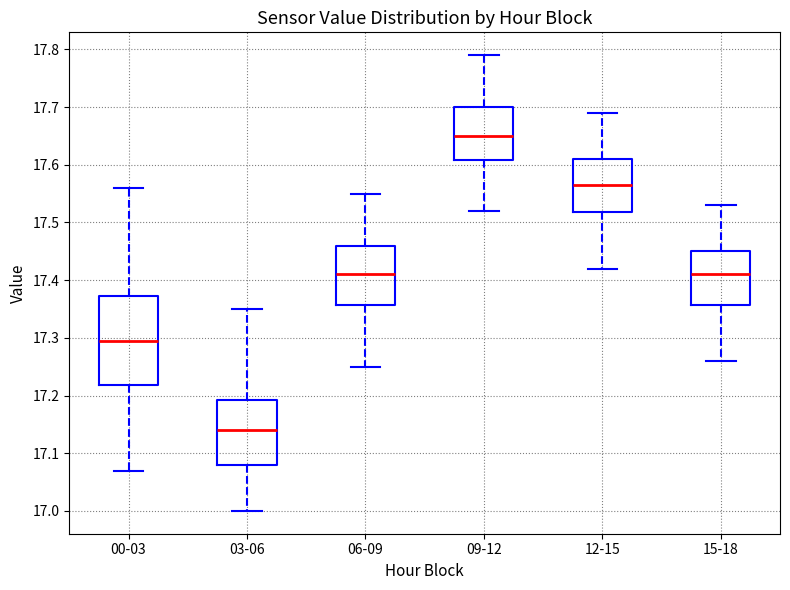

Which box's median line is the lowest?

03-06